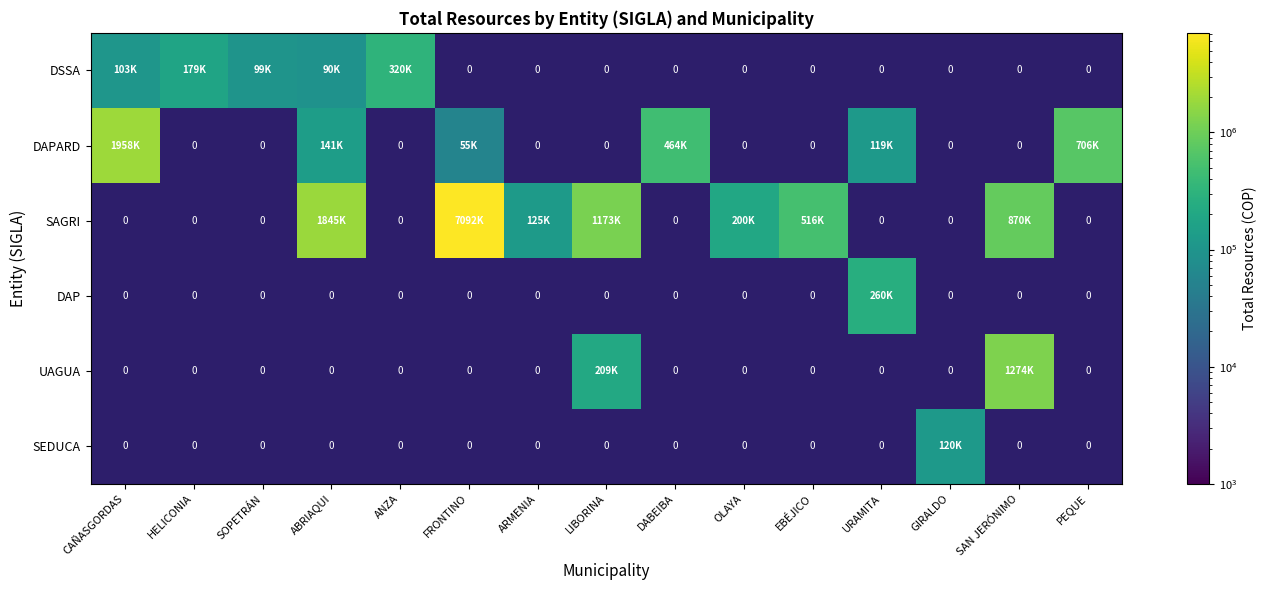

Count the number of data series in this chart.

6